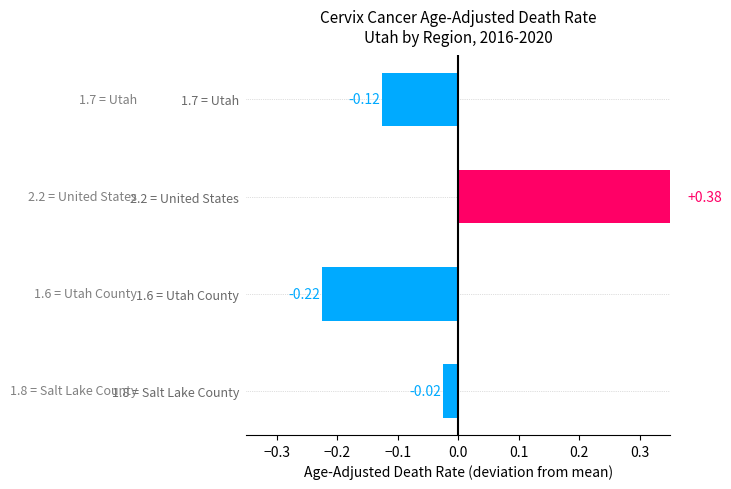

True or false: the data shows -0.2 at −0.4.

False